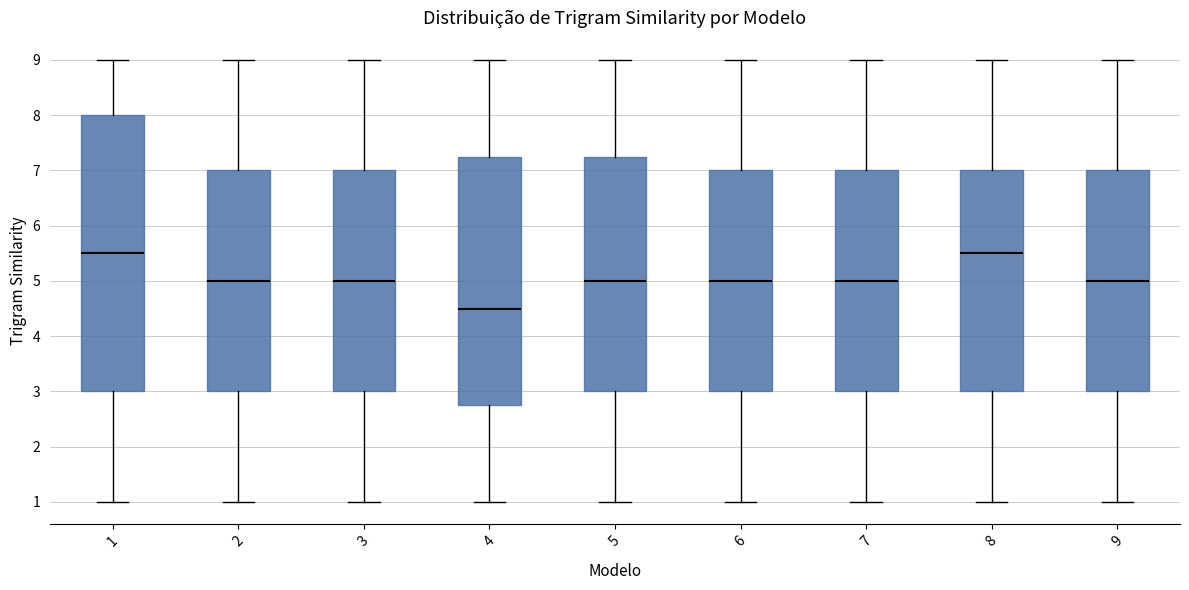

Reading left to right, transcribe this box plot: for each box, give where its median line is, the range the box spans, and where its two whiskers end, as read against the y-axis. The values are not printed on the chart, so give them approximately, as read against the axis.

1: median 5.5, box 3.0 to 8.0, whiskers 1.0 to 9.0
2: median 5.0, box 3.0 to 7.0, whiskers 1.0 to 9.0
3: median 5.0, box 3.0 to 7.0, whiskers 1.0 to 9.0
4: median 4.5, box 2.8 to 7.3, whiskers 1.0 to 9.0
5: median 5.0, box 3.0 to 7.3, whiskers 1.0 to 9.0
6: median 5.0, box 3.0 to 7.0, whiskers 1.0 to 9.0
7: median 5.0, box 3.0 to 7.0, whiskers 1.0 to 9.0
8: median 5.5, box 3.0 to 7.0, whiskers 1.0 to 9.0
9: median 5.0, box 3.0 to 7.0, whiskers 1.0 to 9.0